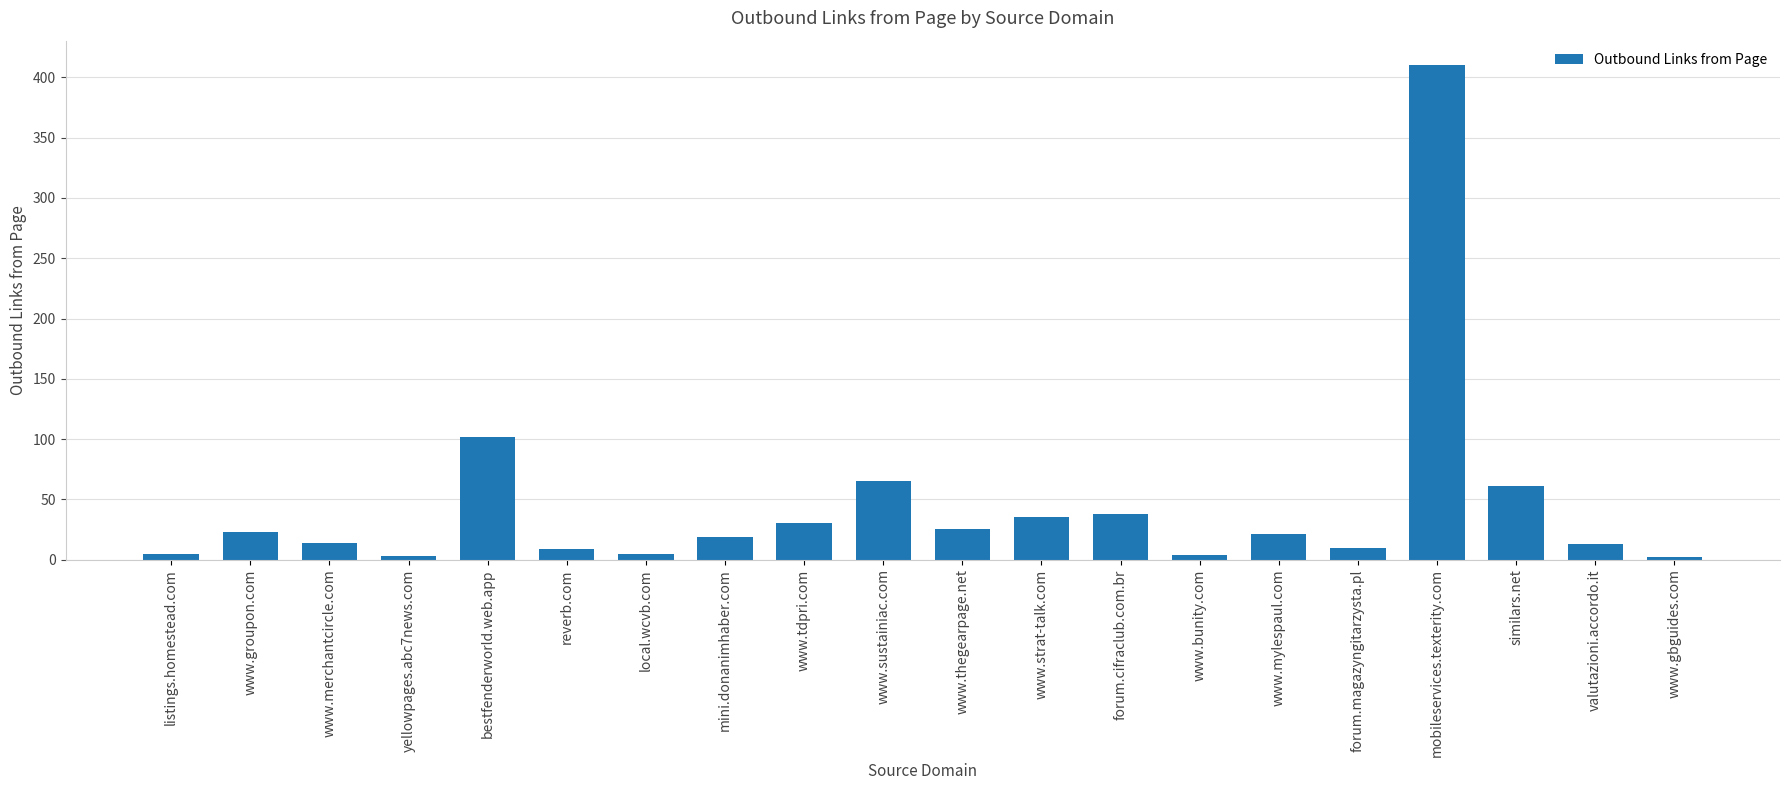

What is the label of the 17th bar from the right?

yellowpages.abc7news.com